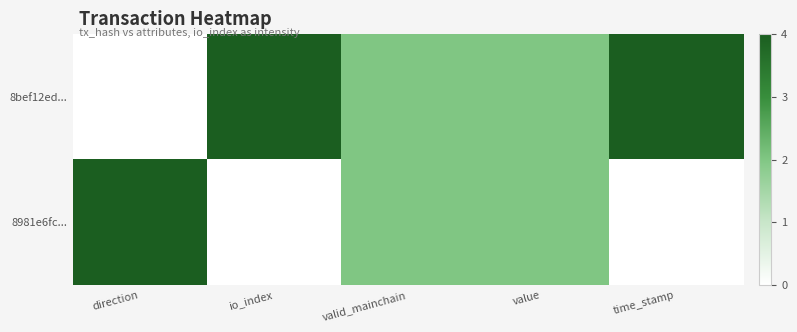

Reading left to right, extract all data points from this chart.

8bef12ed...: direction=0.0	io_index=1.0	valid_mainchain=0.5	value=0.5	time_stamp=1.0
8981e6fc...: direction=1.0	io_index=0.0	valid_mainchain=0.5	value=0.5	time_stamp=0.0